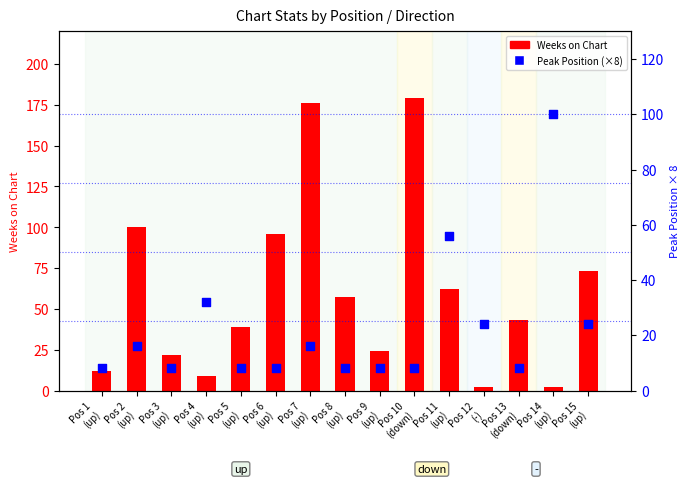

At which category is the sum across all series the highest?

Pos 7
(up)